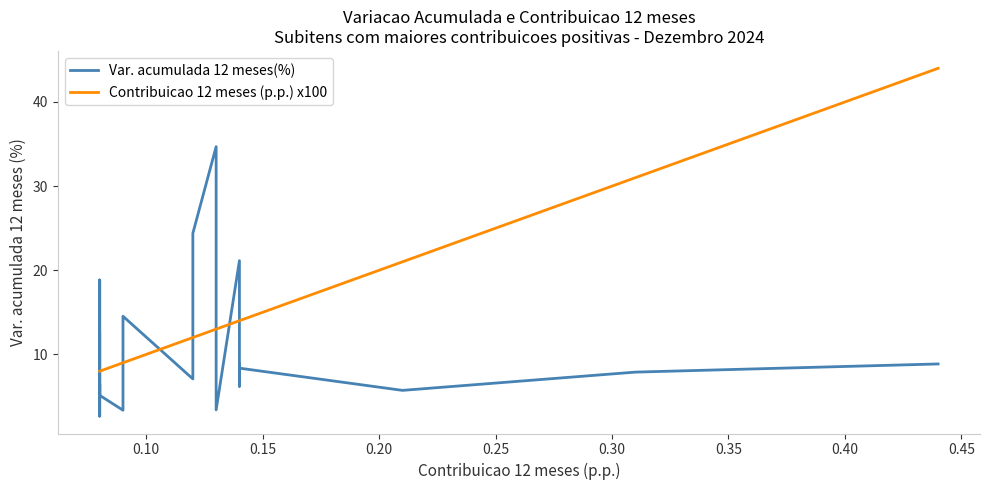

How many data points in Var. acumulada 12 meses(%) are above 7?

11